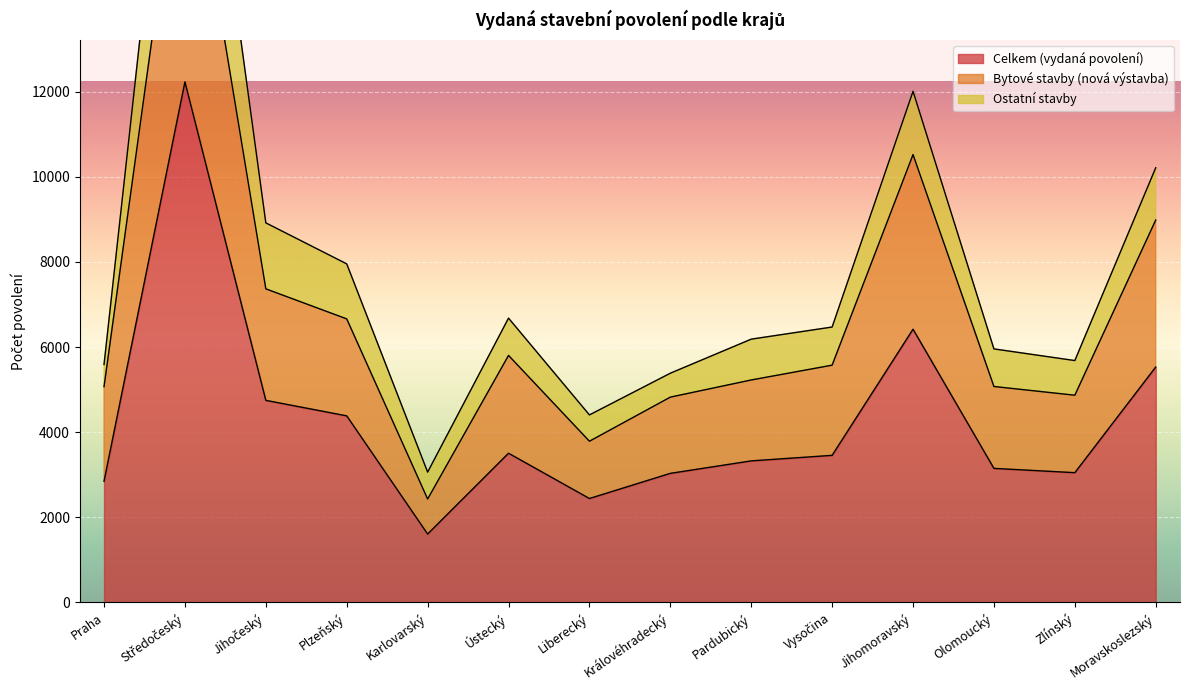

Which series has the widest spread of values?

Bytové stavby (nová výstavba)